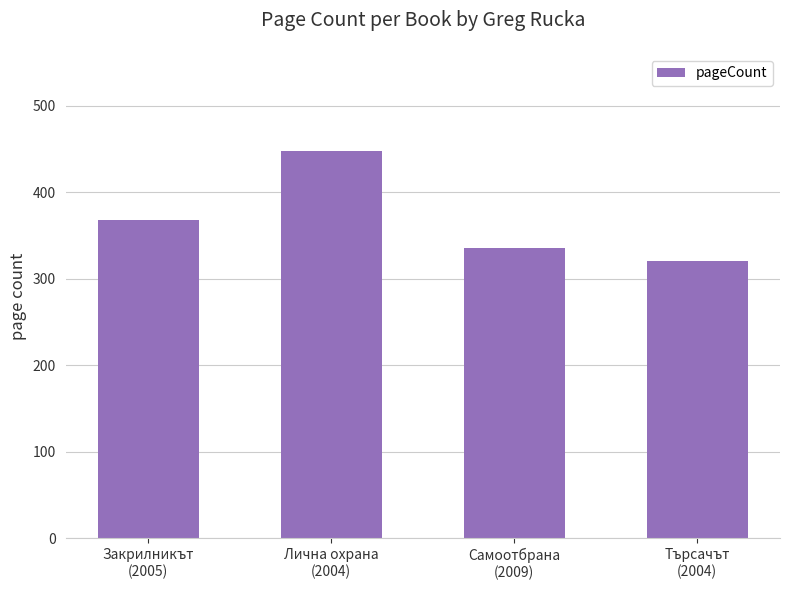

Does the chart contain stacked bars?

No